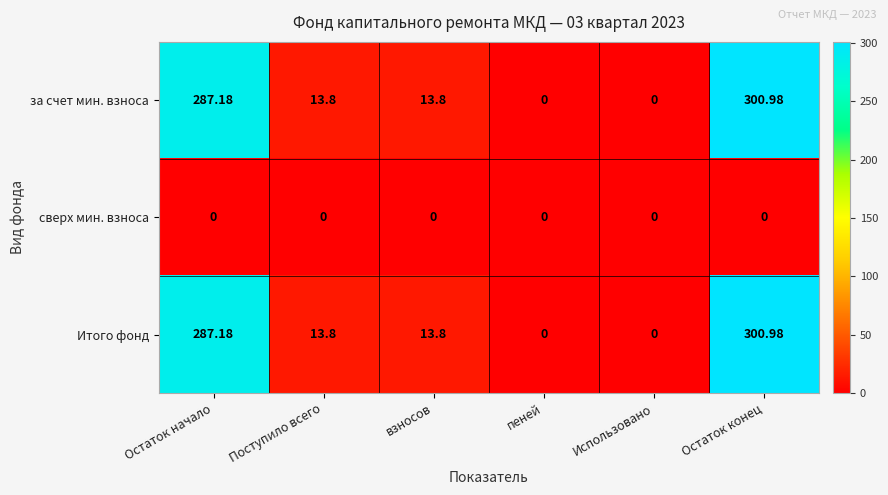

Which category has the highest value across all series?

Остаток конец